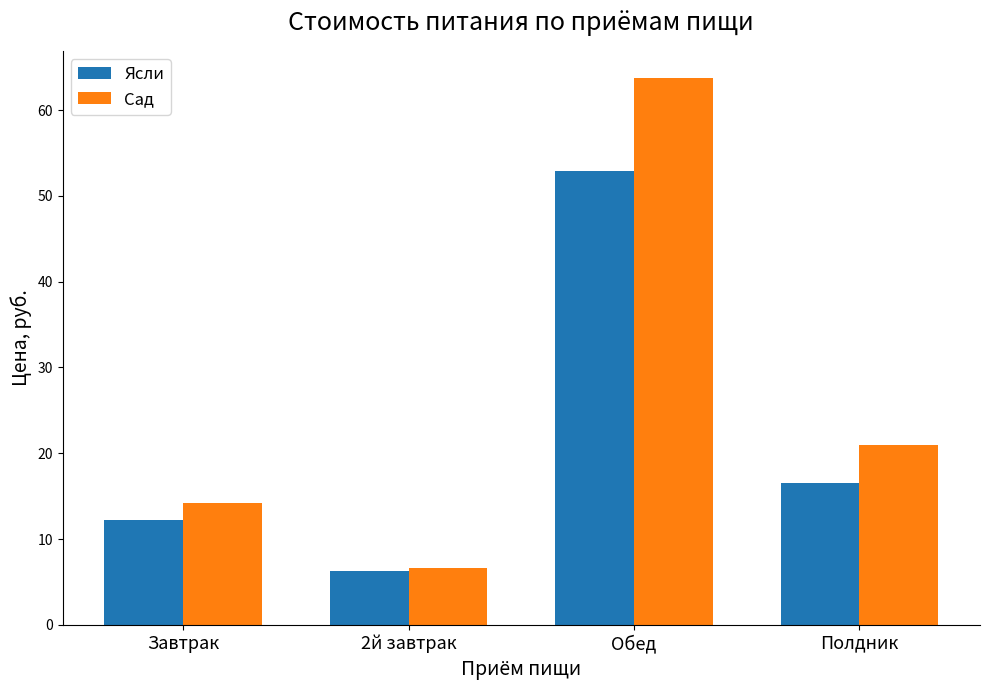

List the series in order of their overall mean, highest first.

Сад, Ясли